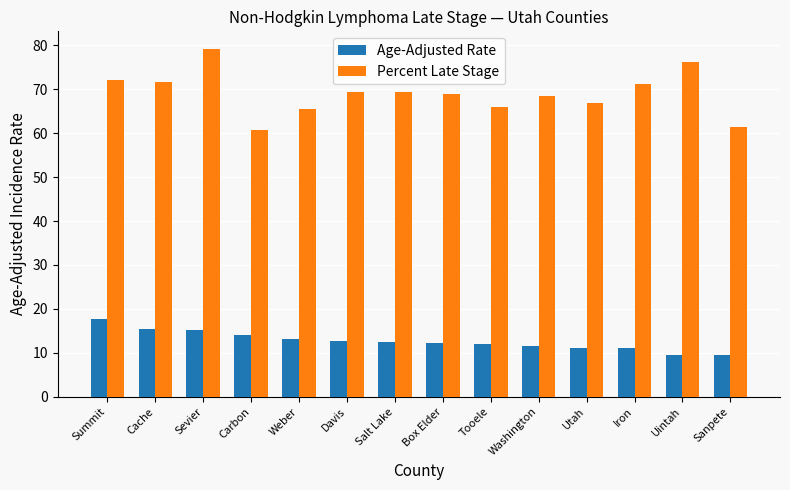

The value of Percent Late Stage at Carbon is 60.7. True or false?

True